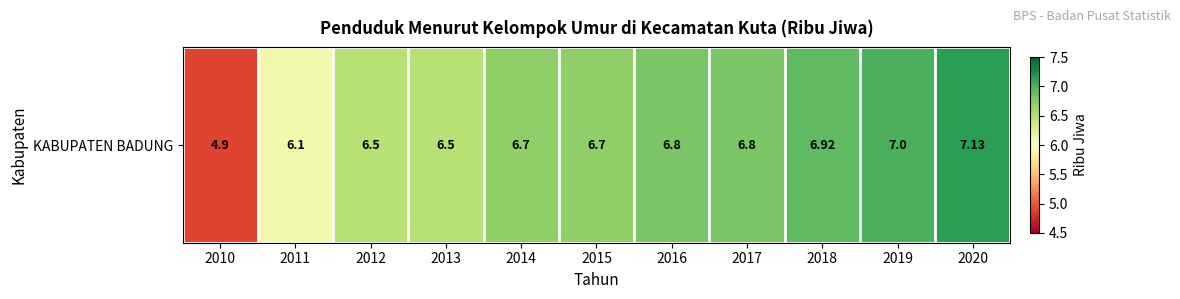

Reading left to right, extract all data points from this chart.

2010=4.9	2011=6.1	2012=6.5	2013=6.5	2014=6.7	2015=6.7	2016=6.8	2017=6.8	2018=6.9	2019=7.0	2020=7.1